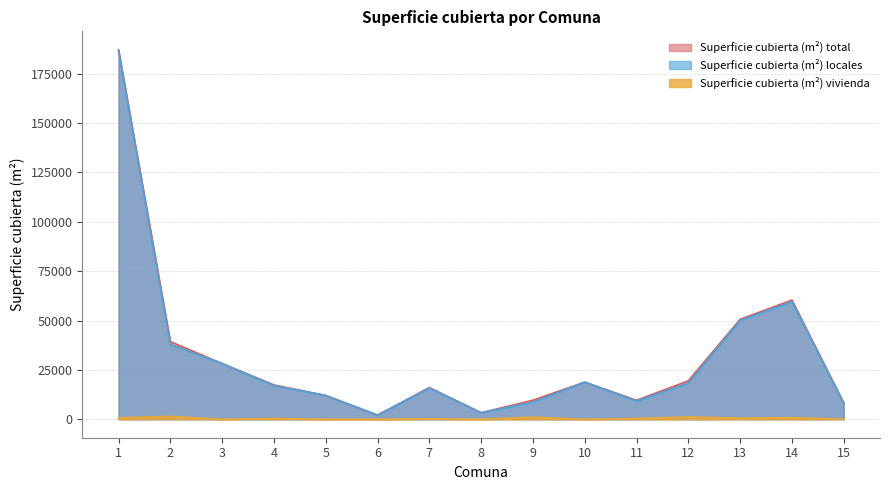

Which series has the widest spread of values?

Superficie cubierta (m²) total